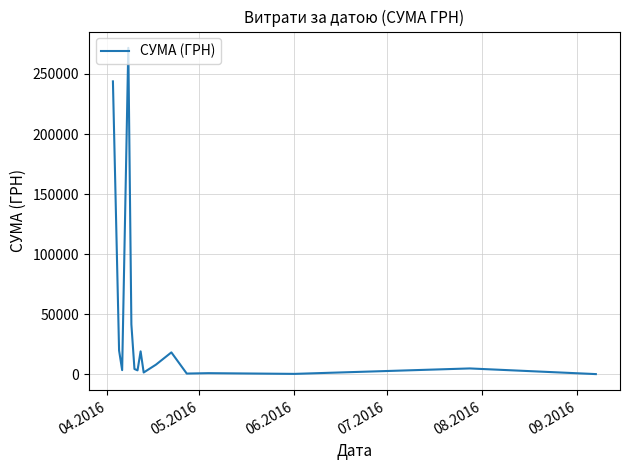

What is the smallest value displayed?

84.5